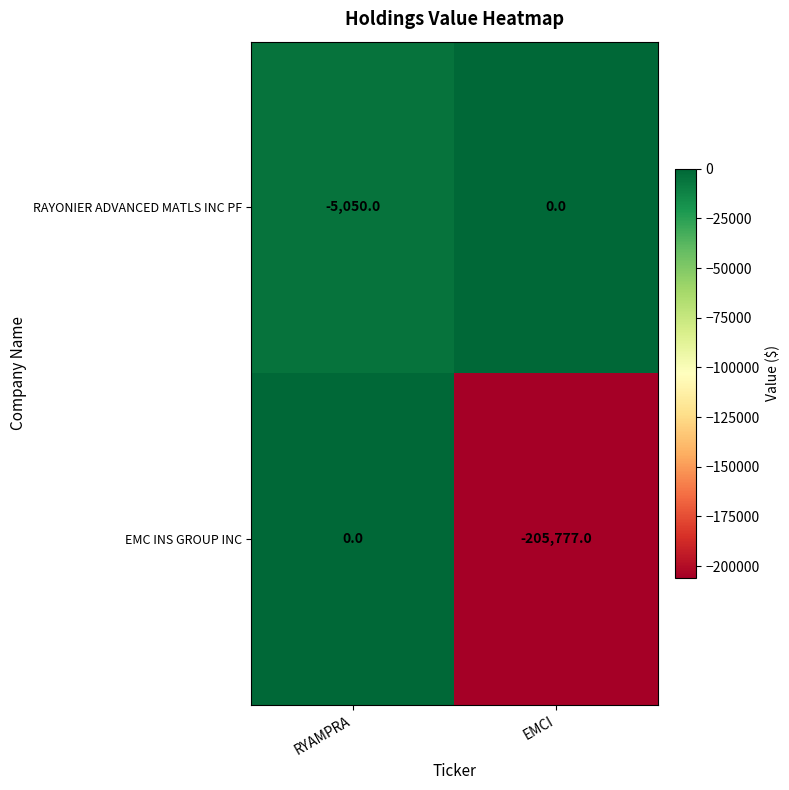

Rank the series at RYAMPRA from highest to lowest value.

EMC INS GROUP INC, RAYONIER ADVANCED MATLS INC PF